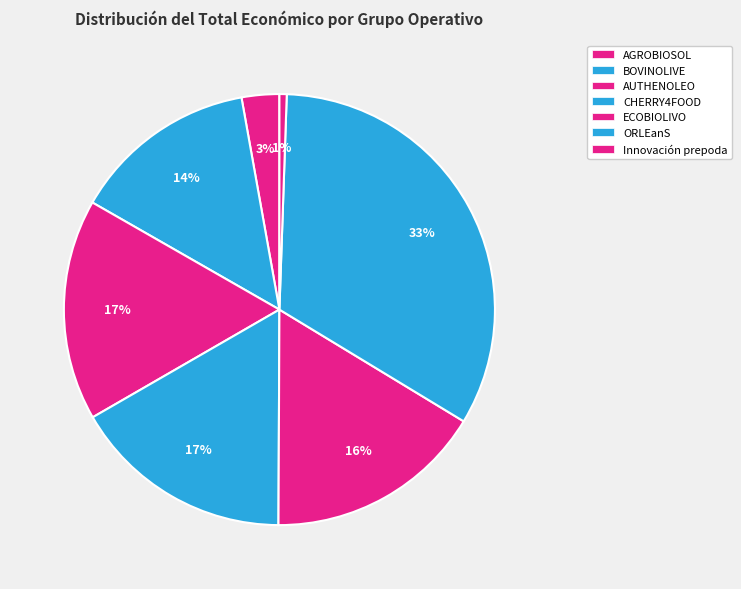

What percentage is the BOVINOLIVE slice, to the nearest percent?

14%